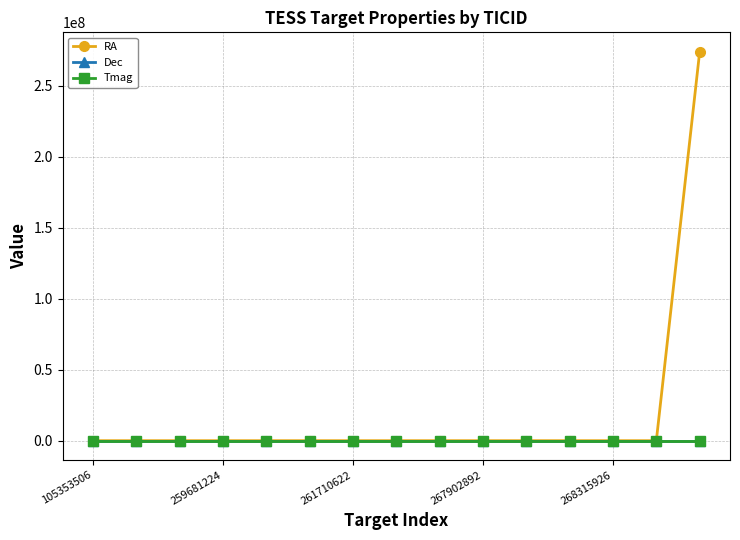

What is the difference between the maximum and minimum values in the RA series?

273848579.2